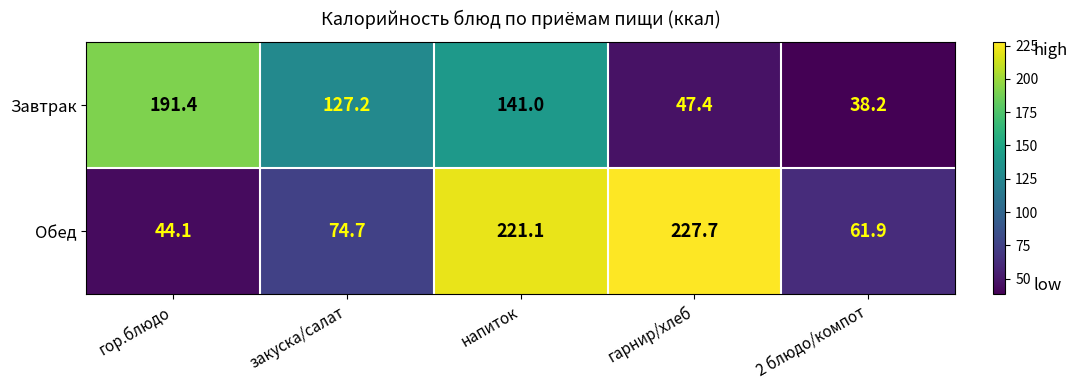

Reading left to right, extract all data points from this chart.

Завтрак: гор.блюдо=191.4	закуска/салат=127.2	напиток=141.0	гарнир/хлеб=47.4	2 блюдо/компот=38.2
Обед: гор.блюдо=44.1	закуска/салат=74.7	напиток=221.1	гарнир/хлеб=227.7	2 блюдо/компот=61.9